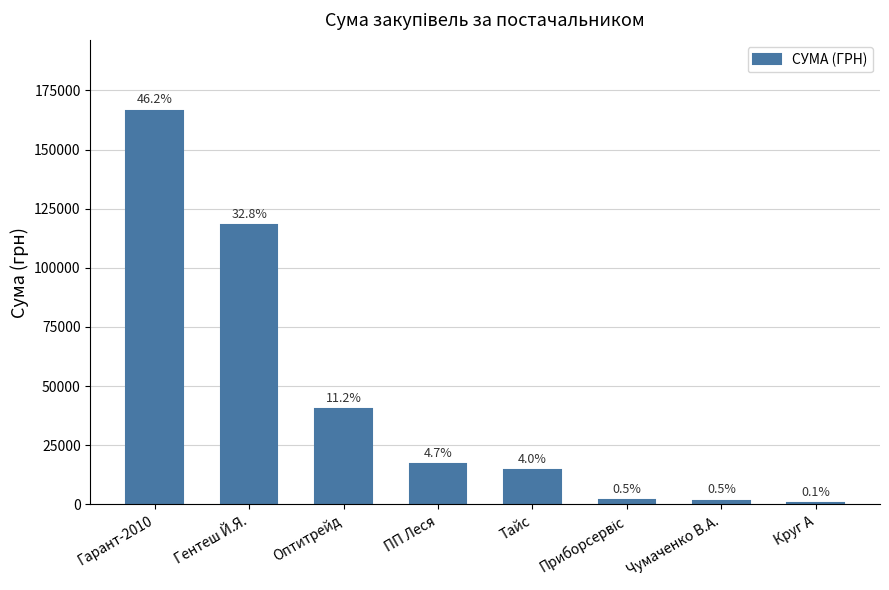

Reading left to right, list all the values displayed in this chart.

166436.5	118082.6	40191.5	17008.0	14430.0	1768.6	1647.0	528.0